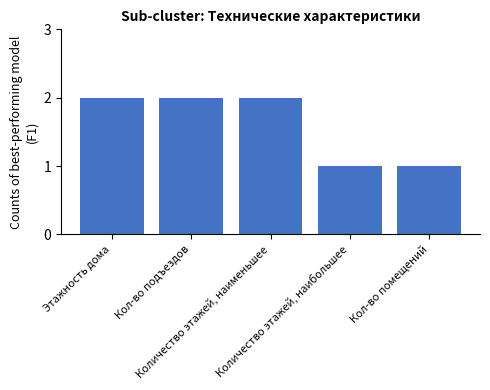

True or false: the data shows 2 at Этажность дома.

True